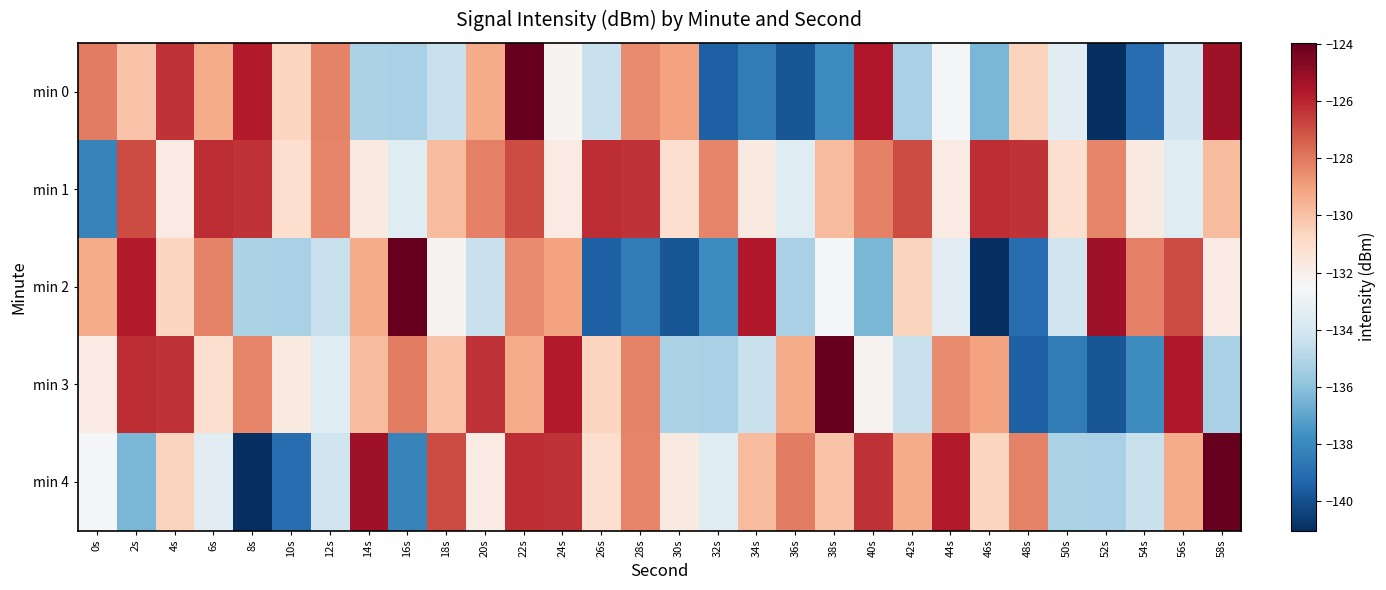

At which category is the sum across all series the highest?

22s